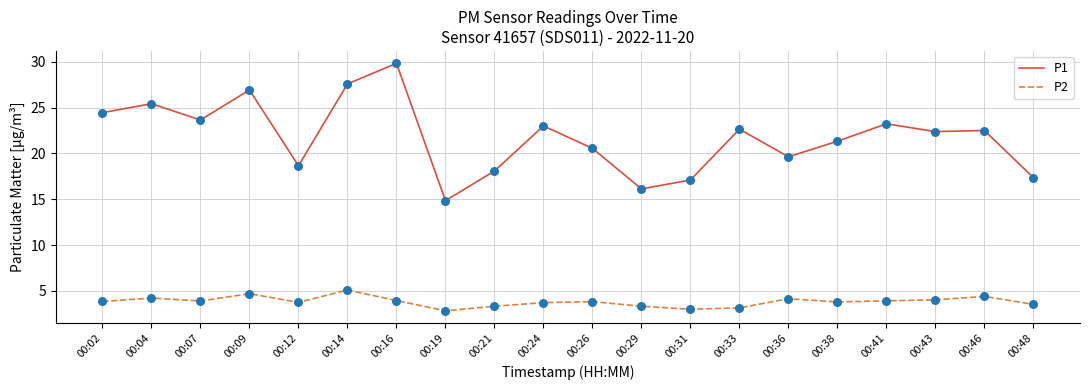

What are all the series names shown in the legend?

P1, P2